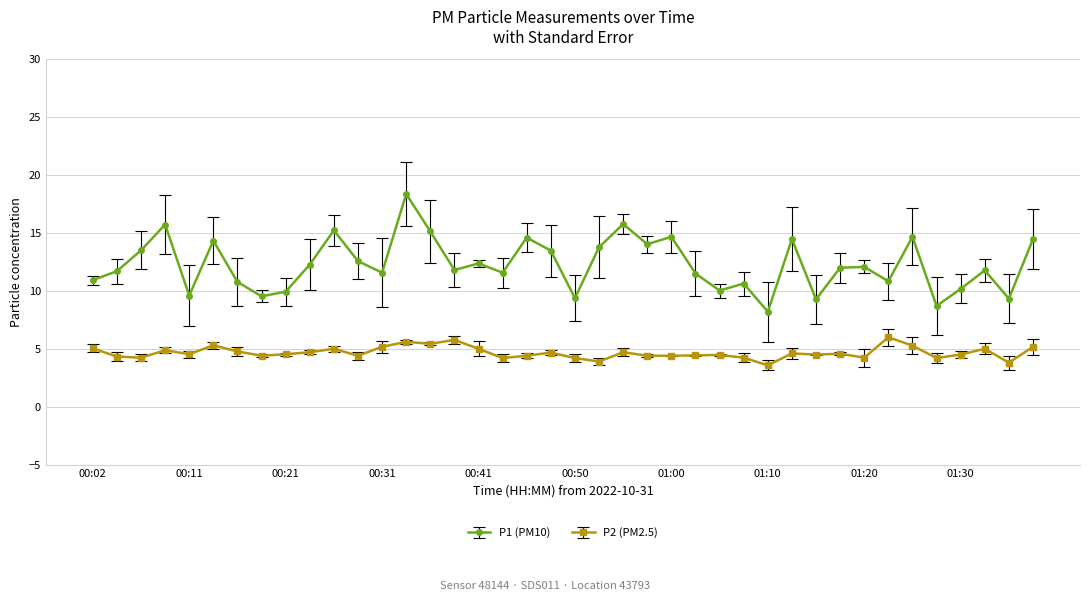

Count the number of data series in this chart.

2